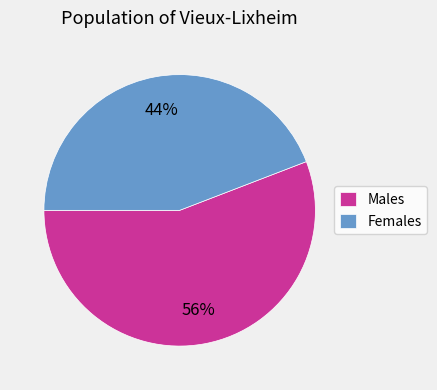

Is the sum of Females and Males greater than half?

Yes